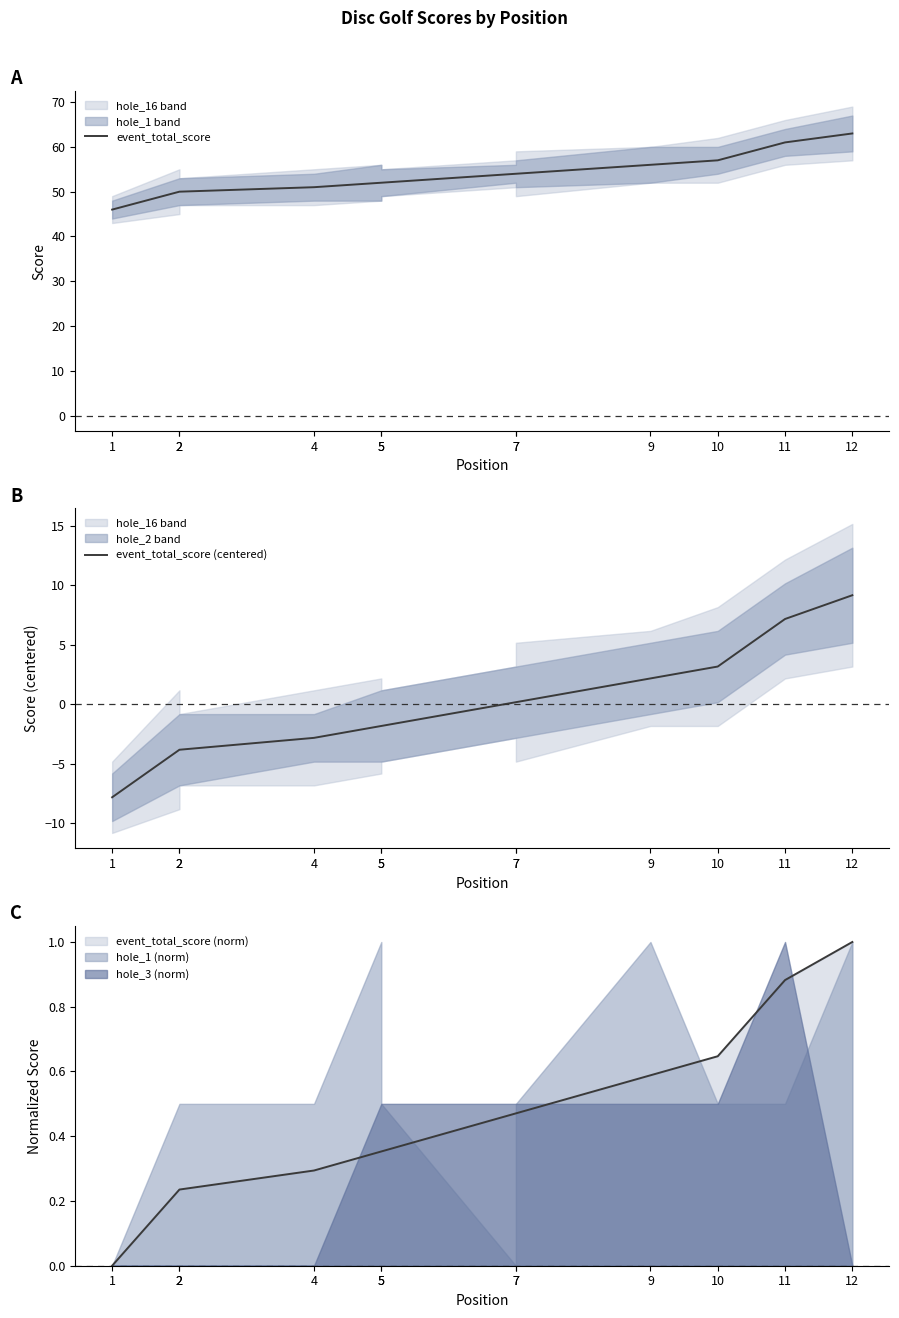

What value does the event_total_score (centered) series have at 1?

-7.8